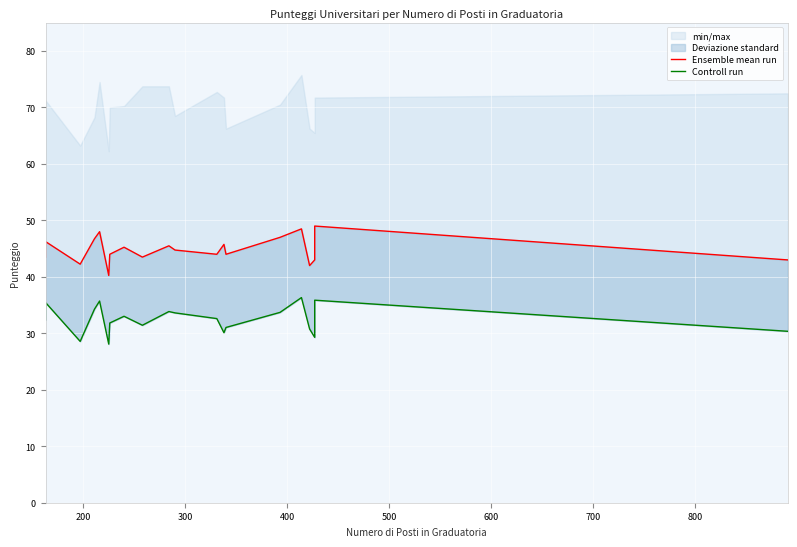

Between 500 and 800, which is larger?

500